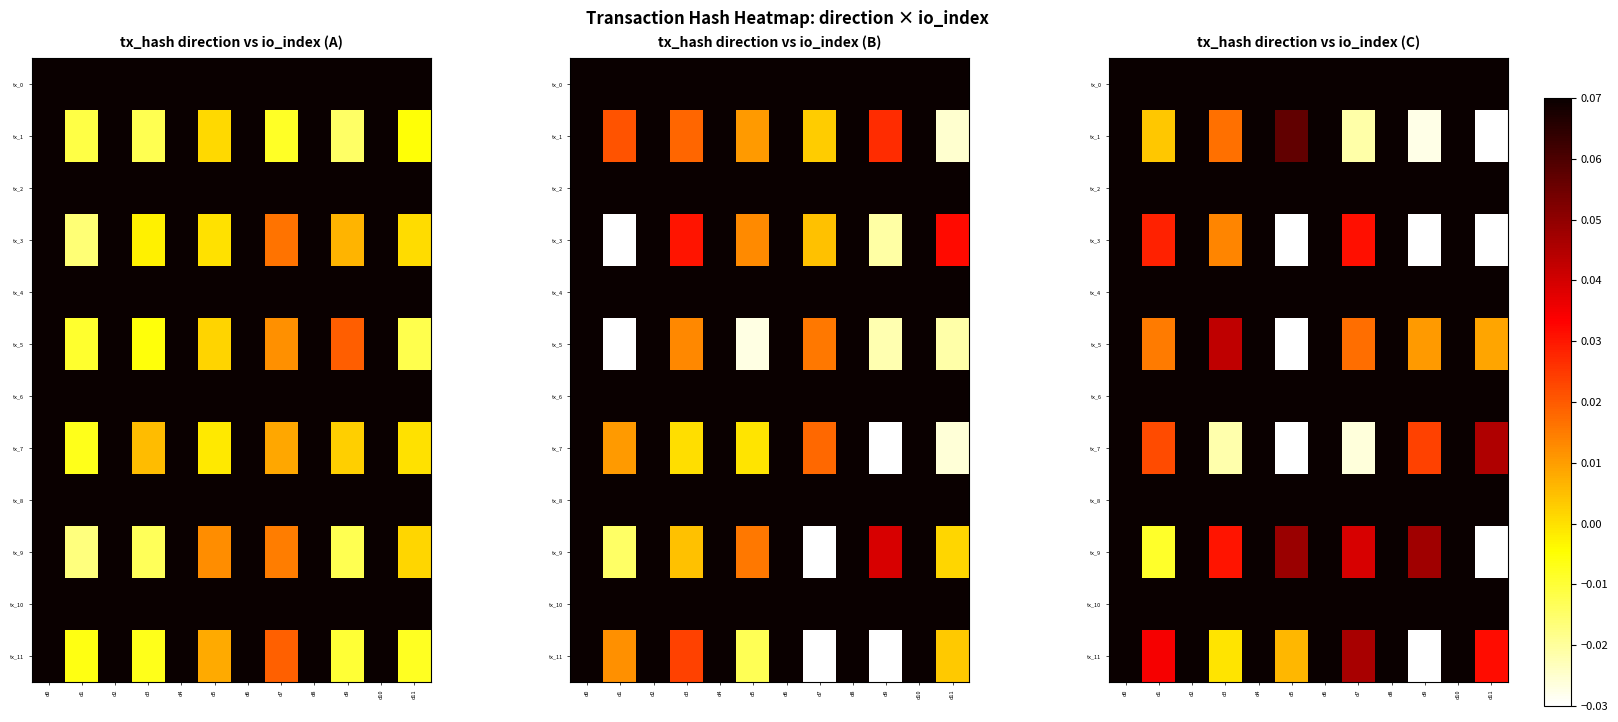

Between d7 and d1, which is larger?

d1